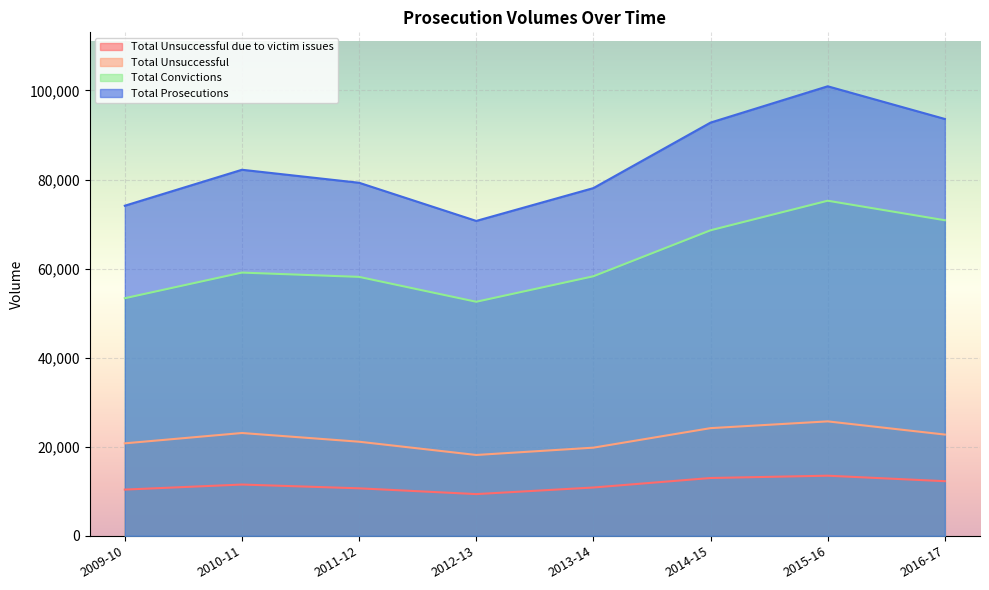

List the series in order of their peak value, highest first.

Total Prosecutions, Total Convictions, Total Unsuccessful, Total Unsuccessful due to victim issues